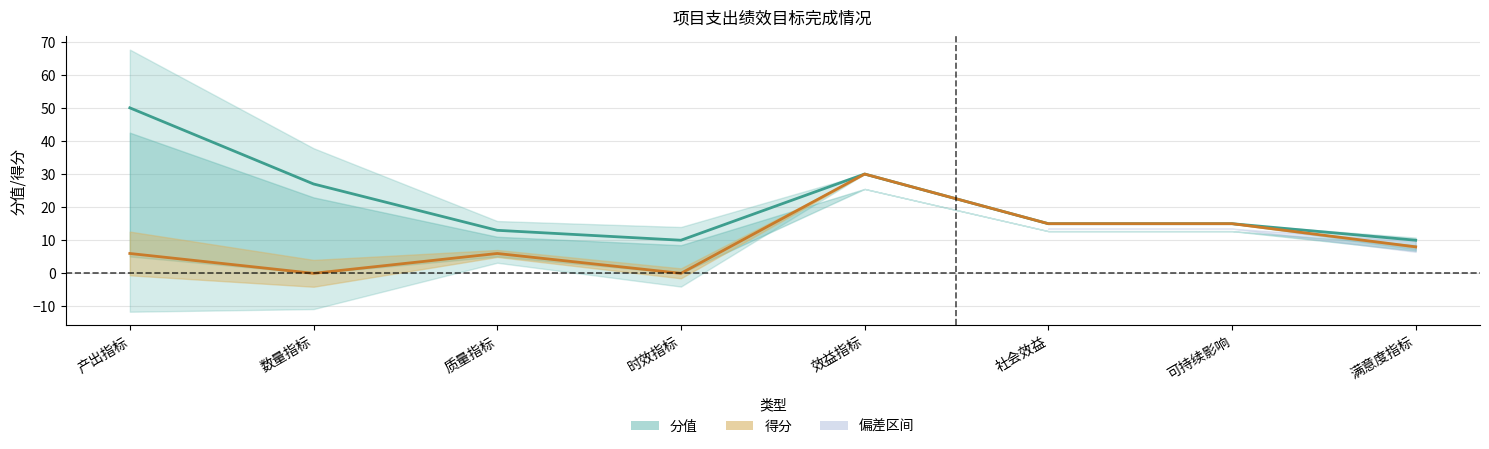

Which series changed the most between 效益指标 and 可持续影响?

分值